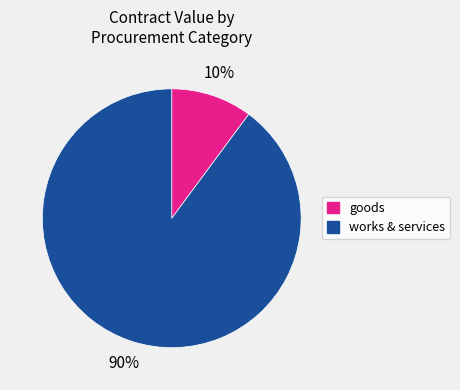

To the nearest percent, what portion does works & services represent?

90%